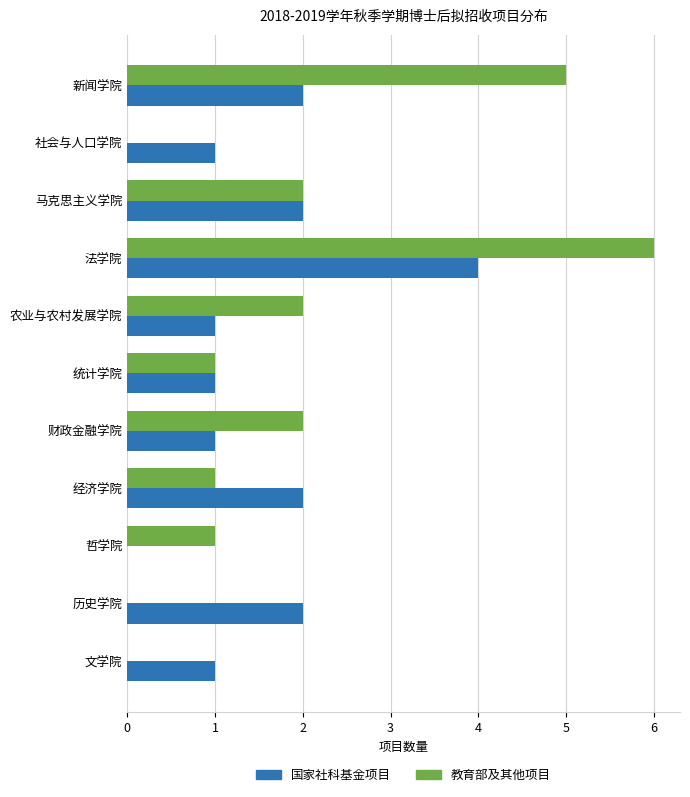

Count the 国家社科基金项目 values in the range 1 to 2.

9